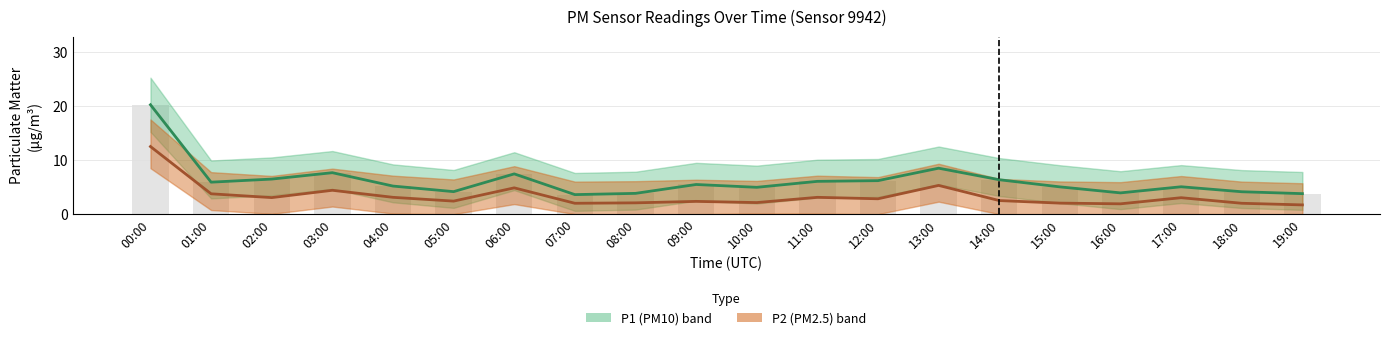

Reading right to left, extract all data points from this chart.

P1: 19:00=3.8	18:00=4.1	17:00=5.0	16:00=3.9	15:00=5.0	14:00=6.3	13:00=8.5	12:00=6.2	11:00=6.0	10:00=5.0	09:00=5.5	08:00=3.8	07:00=3.6	06:00=7.4	05:00=4.2	04:00=5.2	03:00=7.7	02:00=6.5	01:00=5.9	00:00=20.2
P2: 19:00=1.7	18:00=2.0	17:00=3.0	16:00=1.9	15:00=2.0	14:00=2.5	13:00=5.3	12:00=2.8	11:00=3.1	10:00=2.1	09:00=2.4	08:00=2.1	07:00=2.0	06:00=4.8	05:00=2.4	04:00=3.1	03:00=4.4	02:00=3.0	01:00=3.8	00:00=12.5